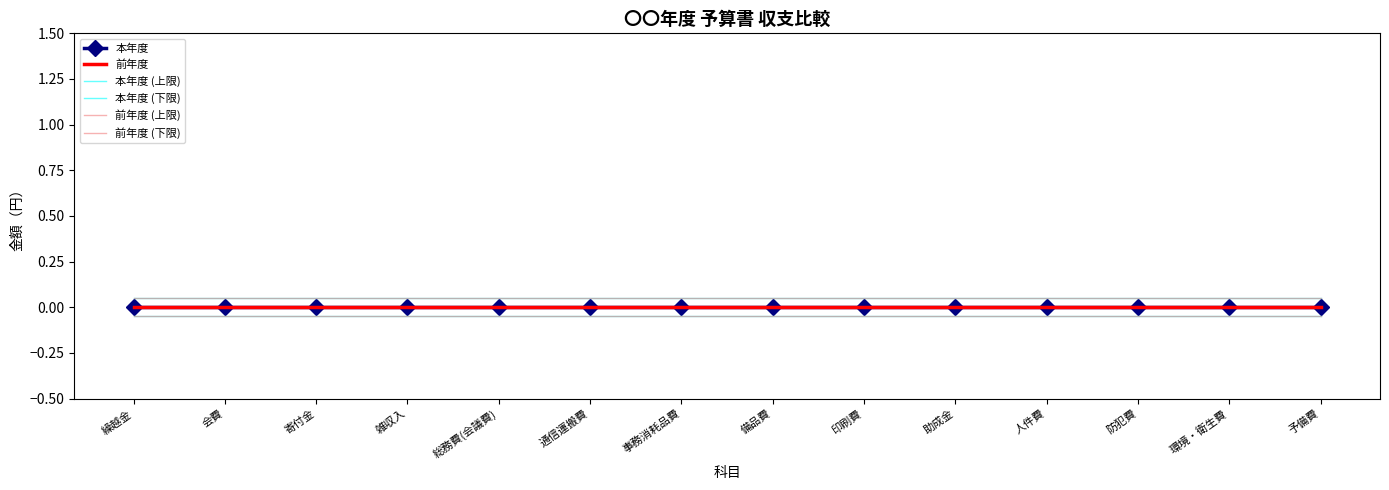

Which series changed the most between 印刷費 and 助成金?

本年度